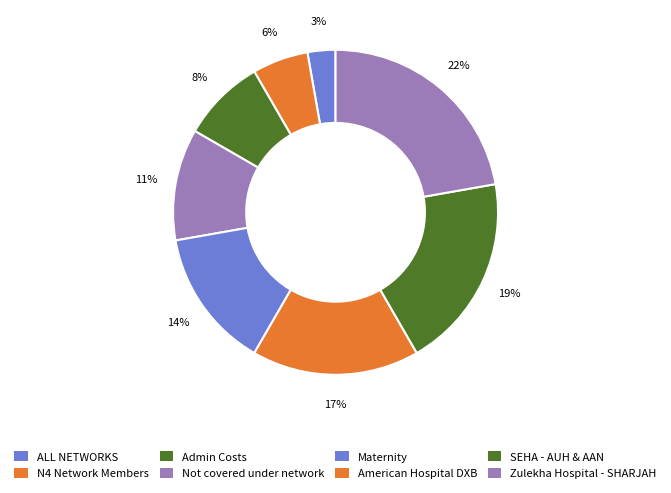

Between Maternity and Zulekha Hospital - SHARJAH, which is larger?

Zulekha Hospital - SHARJAH